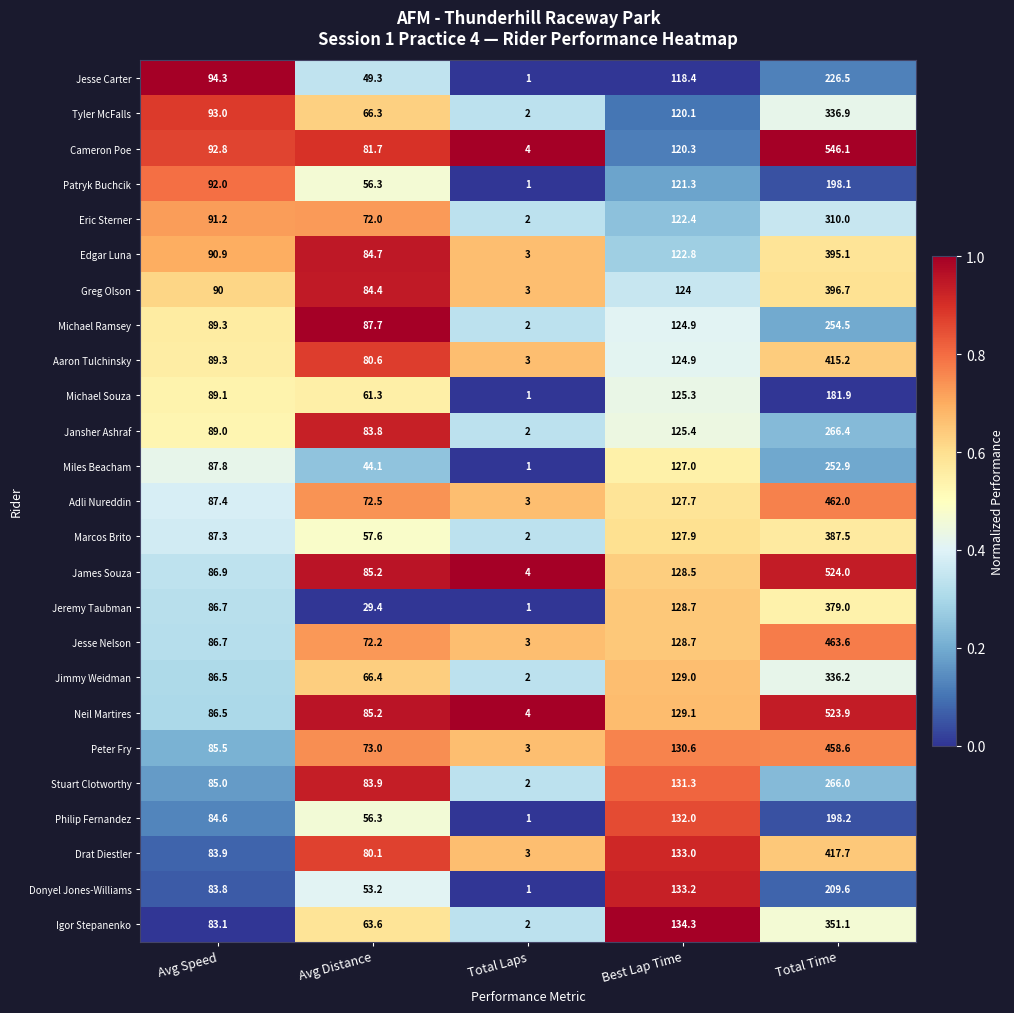

What is the maximum value shown in the chart?

546.1